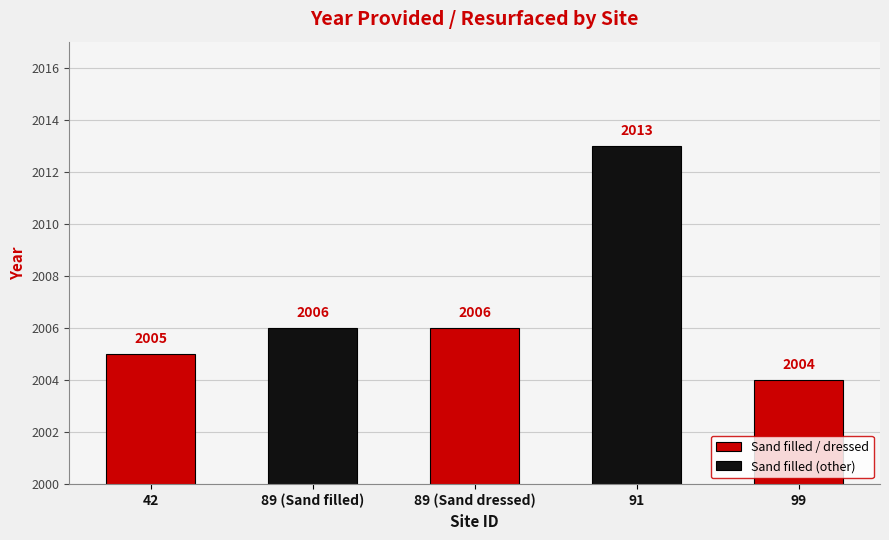

At which category does the chart reach its peak across all series?

91